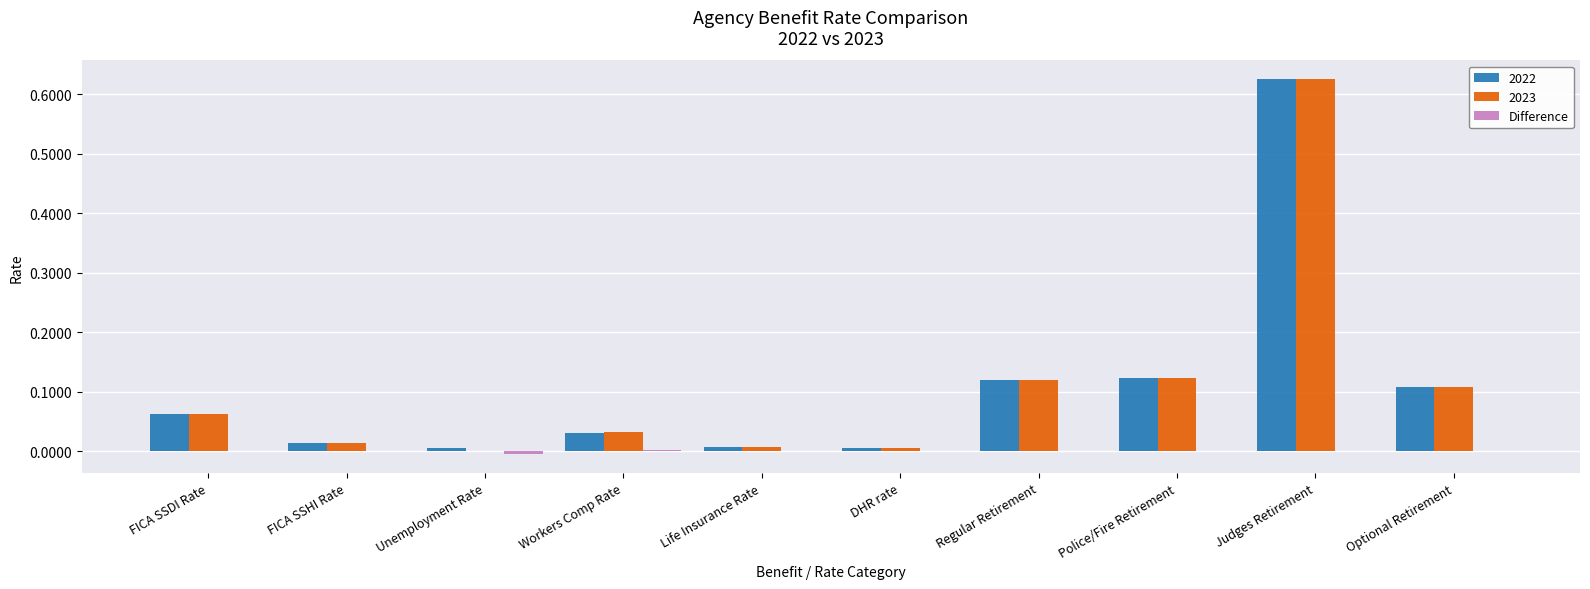

Are the bars grouped side by side (vs. stacked)?

Yes